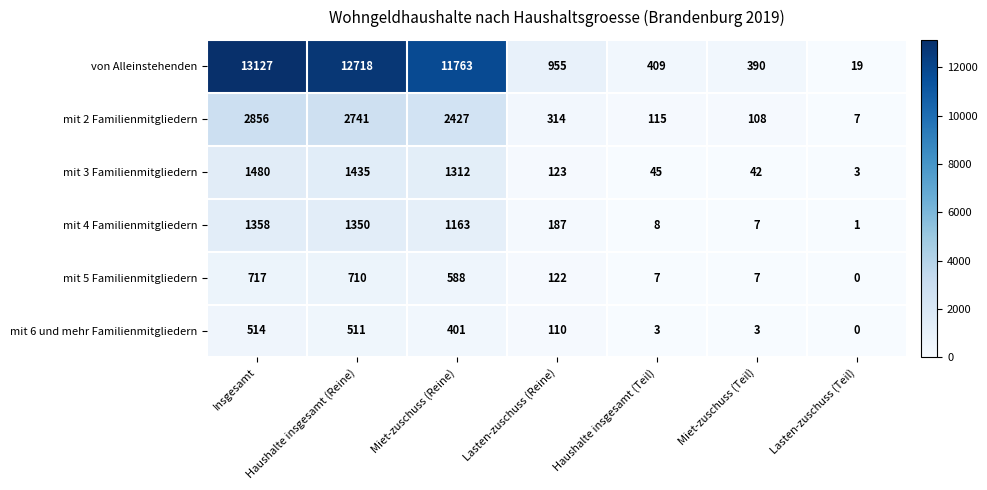

At which category is the sum across all series the highest?

Insgesamt